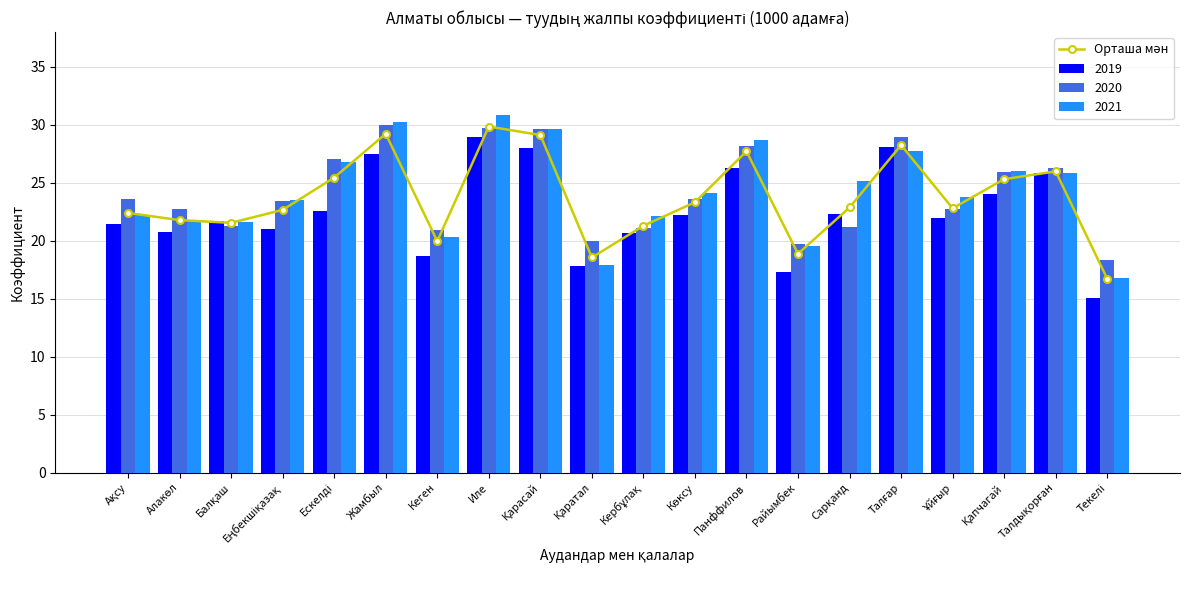

The chart shows a value of 38.4 at Қапчагай. True or false?

False